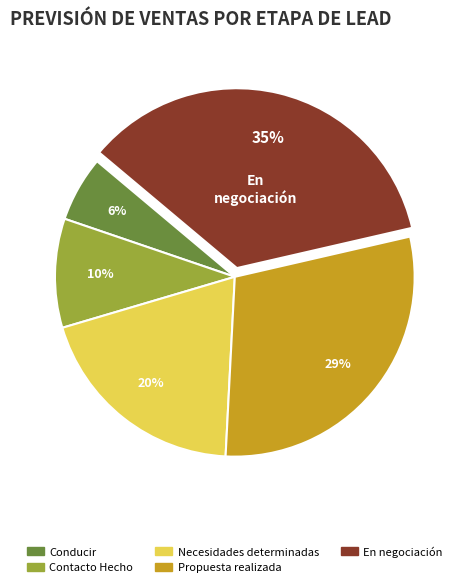

What is the largest slice in the pie chart?

En negociación